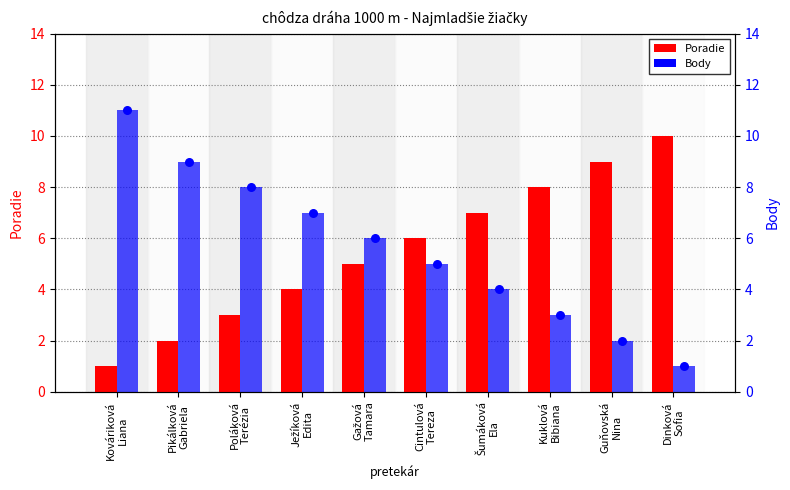

Is the value of Poradie at Cintulová
Tereza greater than the value of Body at Šumáková
Ela?

Yes